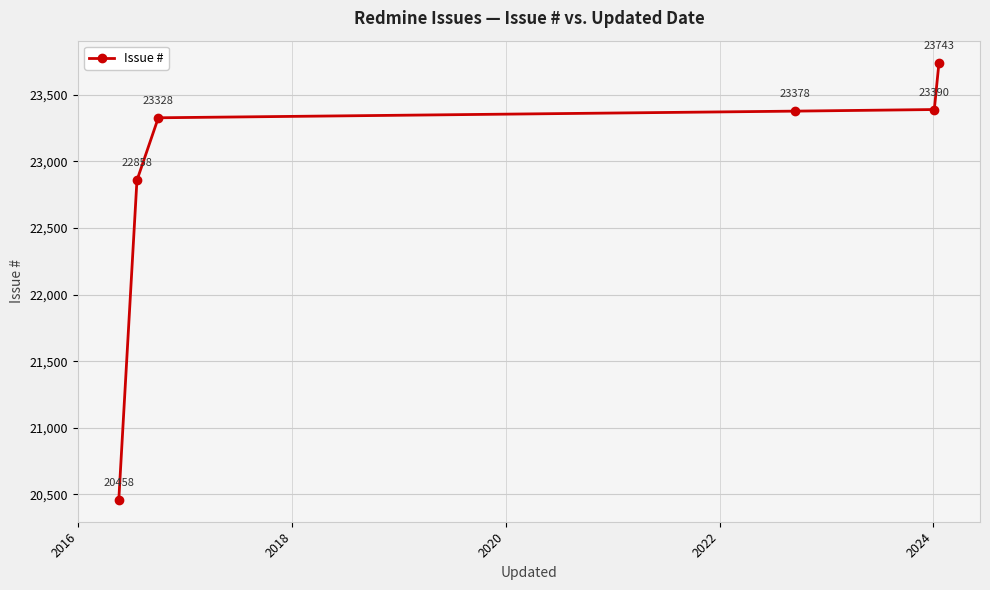

What is the smallest value displayed?

20458